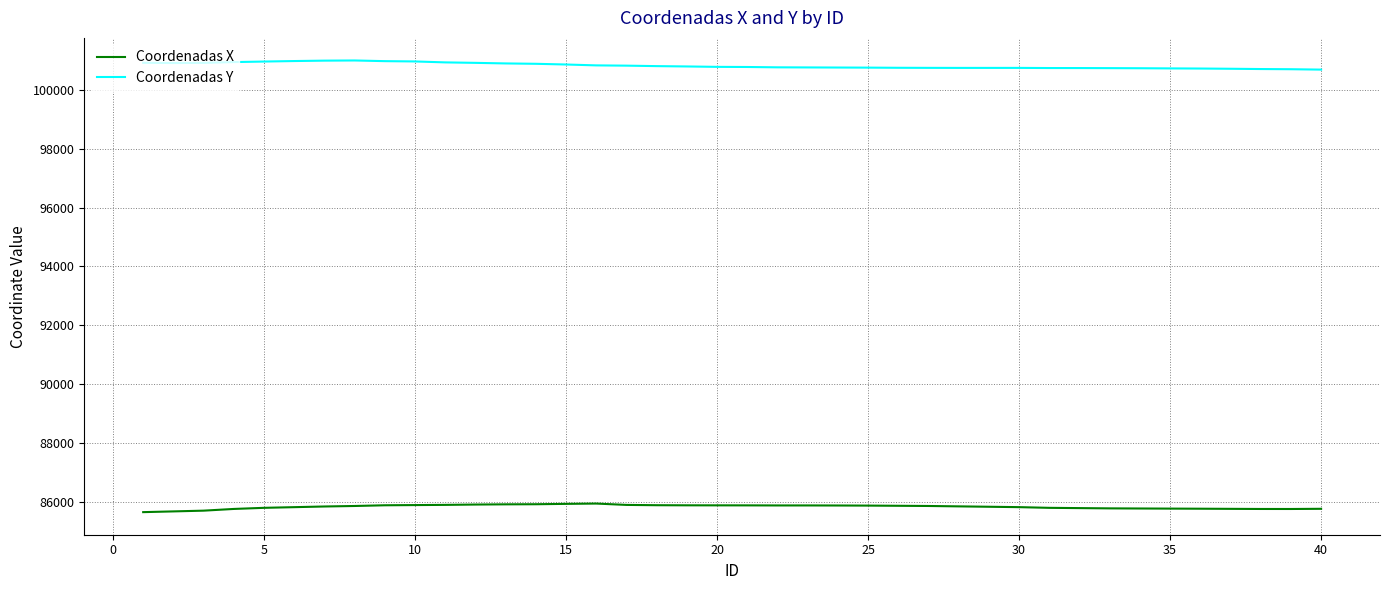

List the series in order of their overall mean, lowest first.

Coordenadas X, Coordenadas Y